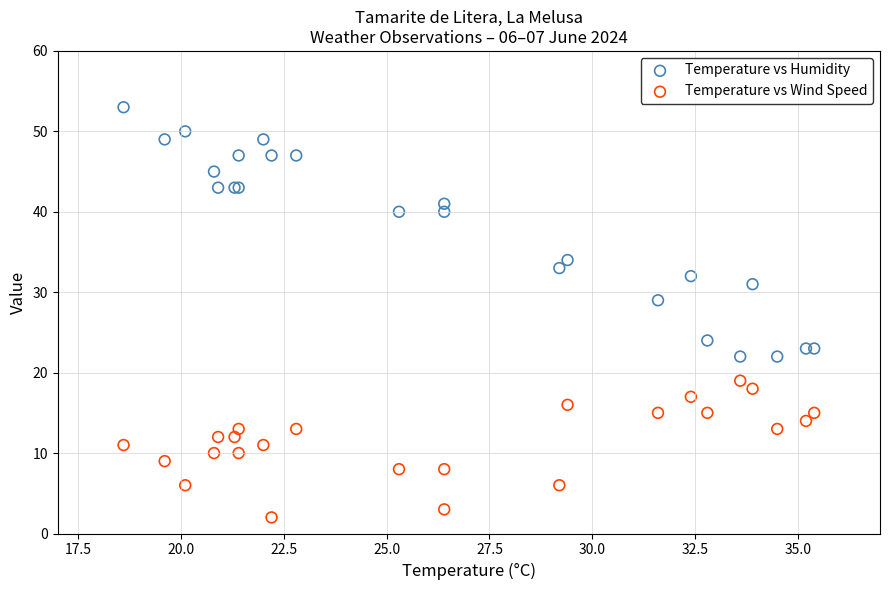

Which series reaches the minimum Y coordinate?

Temperature vs Wind Speed